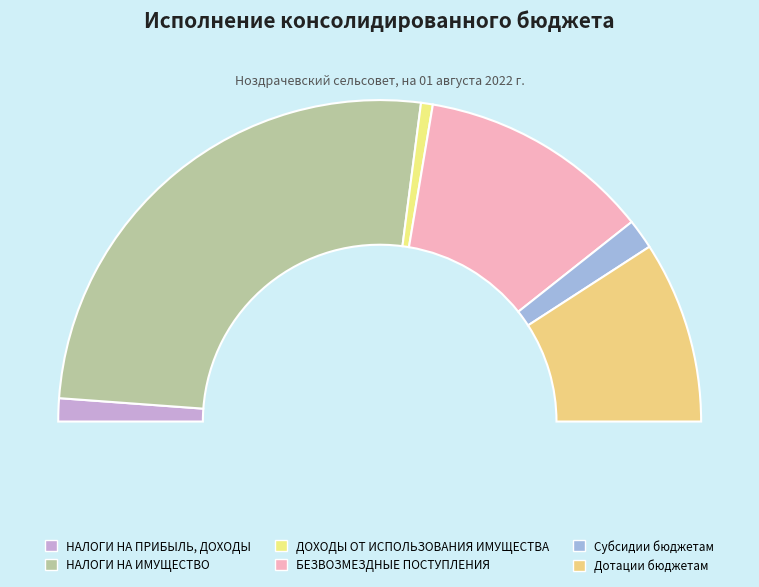

The НАЛОГИ НА ИМУЩЕСТВО slice represents 63% of the pie. True or false?

False